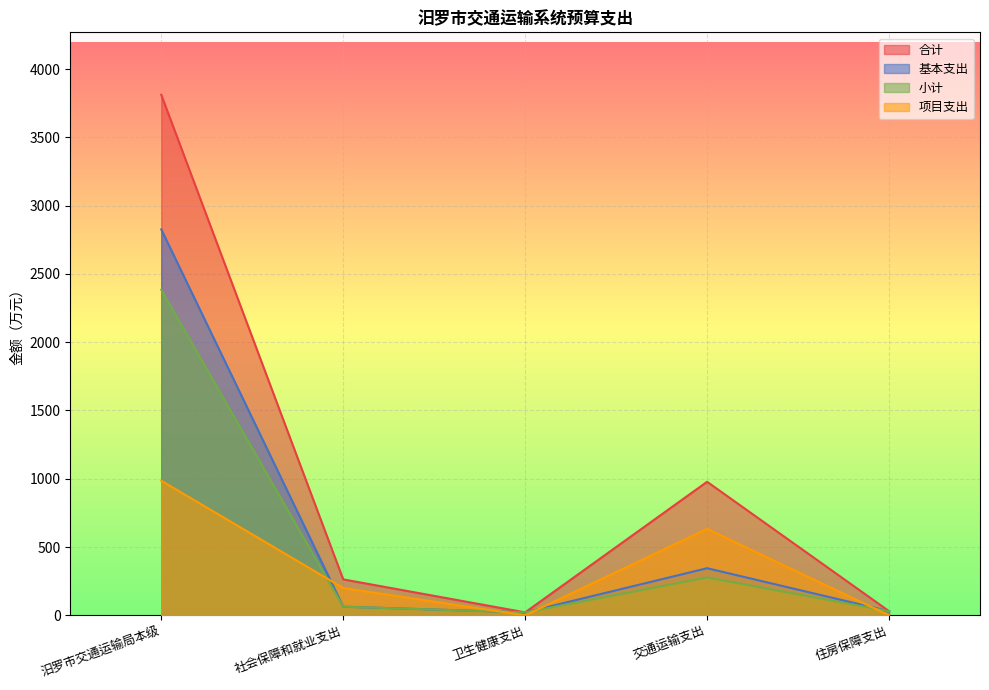

The 小计 series shows 28.7 at 社会保障和就业支出. True or false?

False